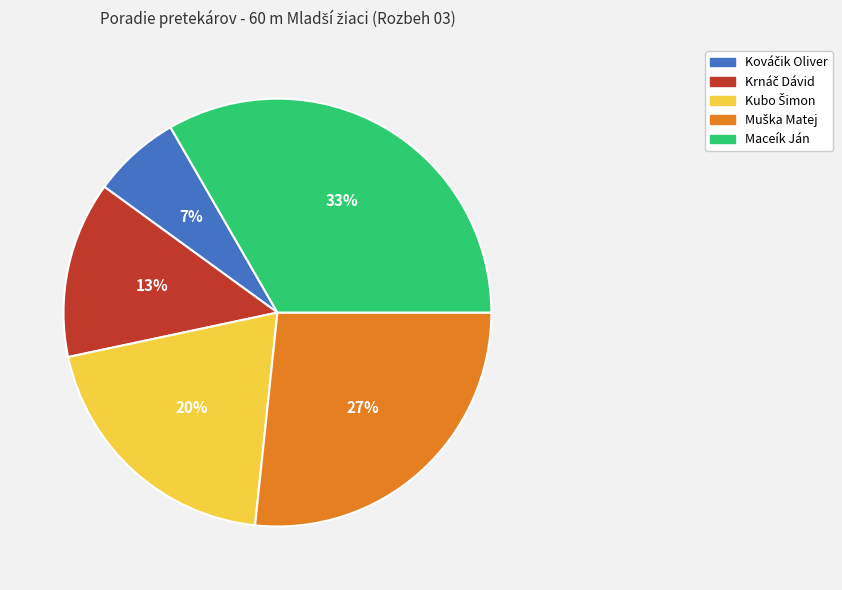

To the nearest percent, what percentage of the pie is Maceík Ján?

33%